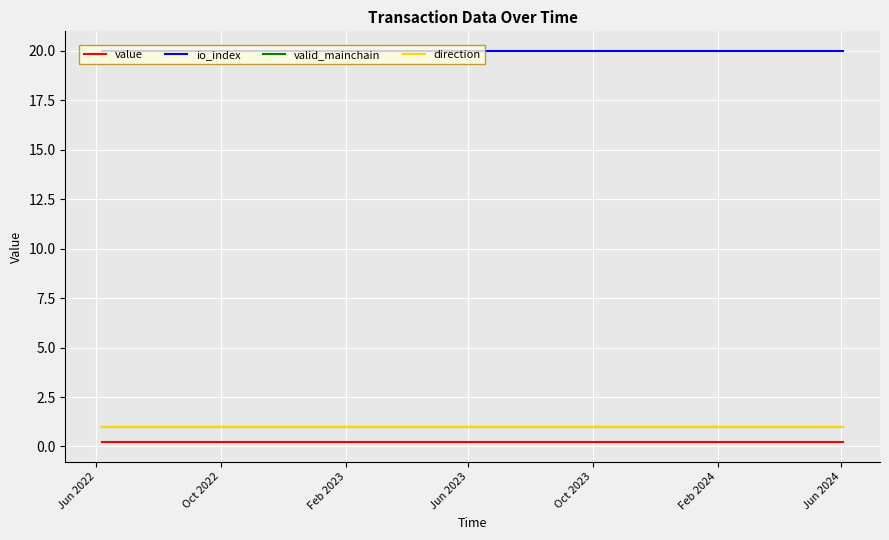

Which label corresponds to the largest value in the chart?

Jun 2022